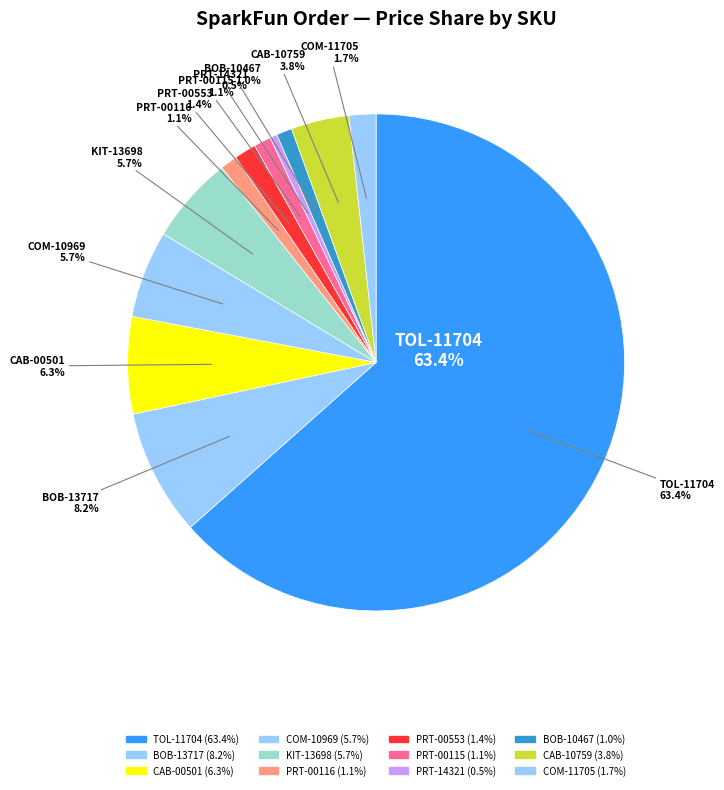

Count the number of slices in the pie.

12